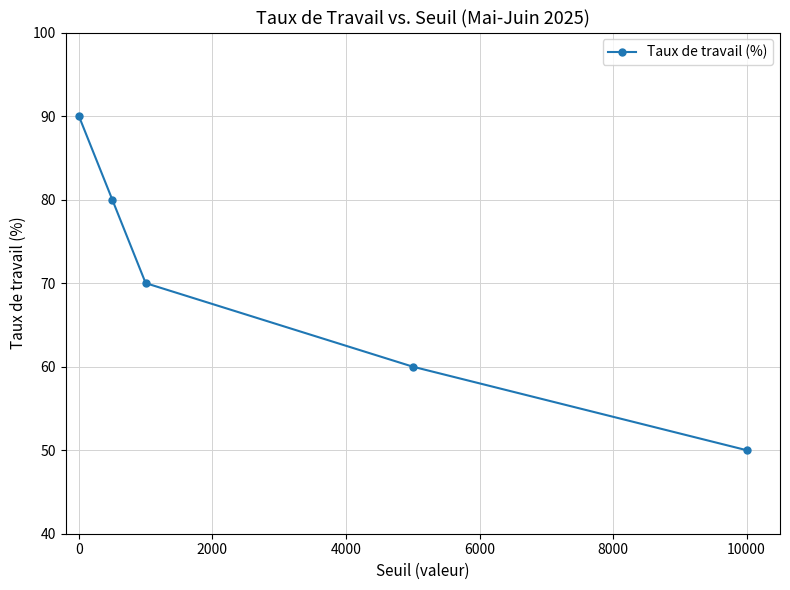

What is the value of the 2nd point from the left?

80